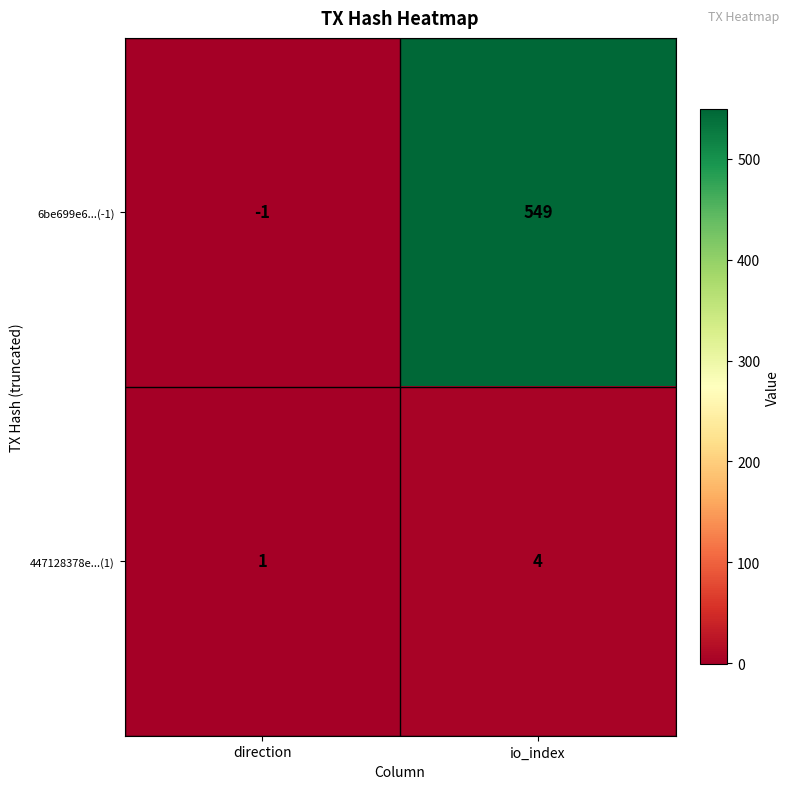

Reading left to right, list all the values displayed in this chart.

6be699e6...(-1): -1	549
447128378e...(1): 1	4